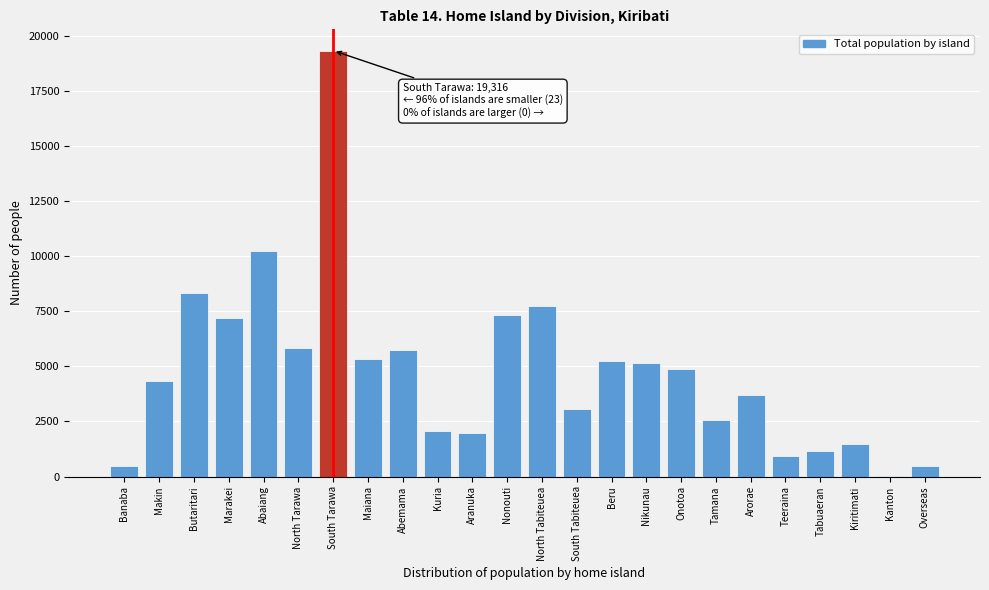

What is the sum of the values at Onotoa and Teeraina?

5821